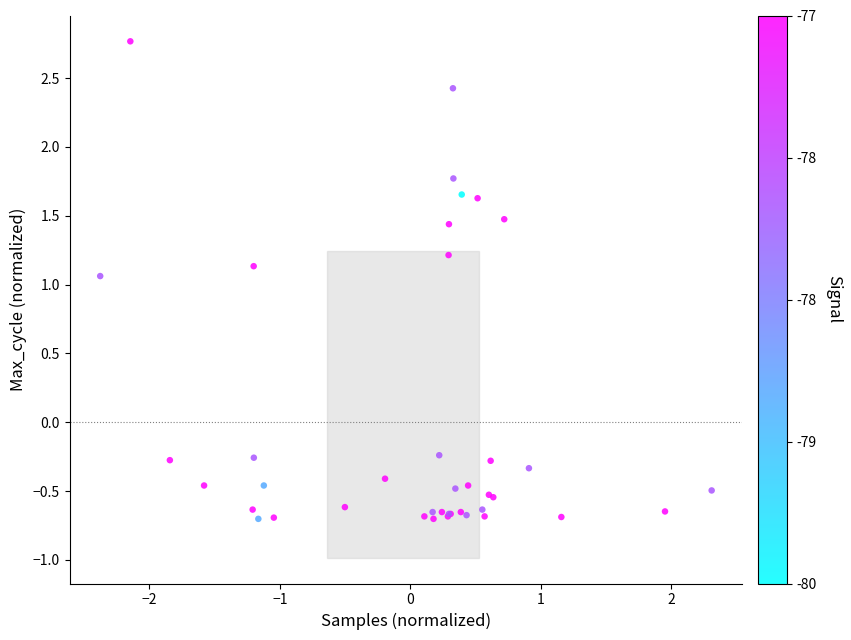

What Y value in the scatter plot is closest to 1?

1.1